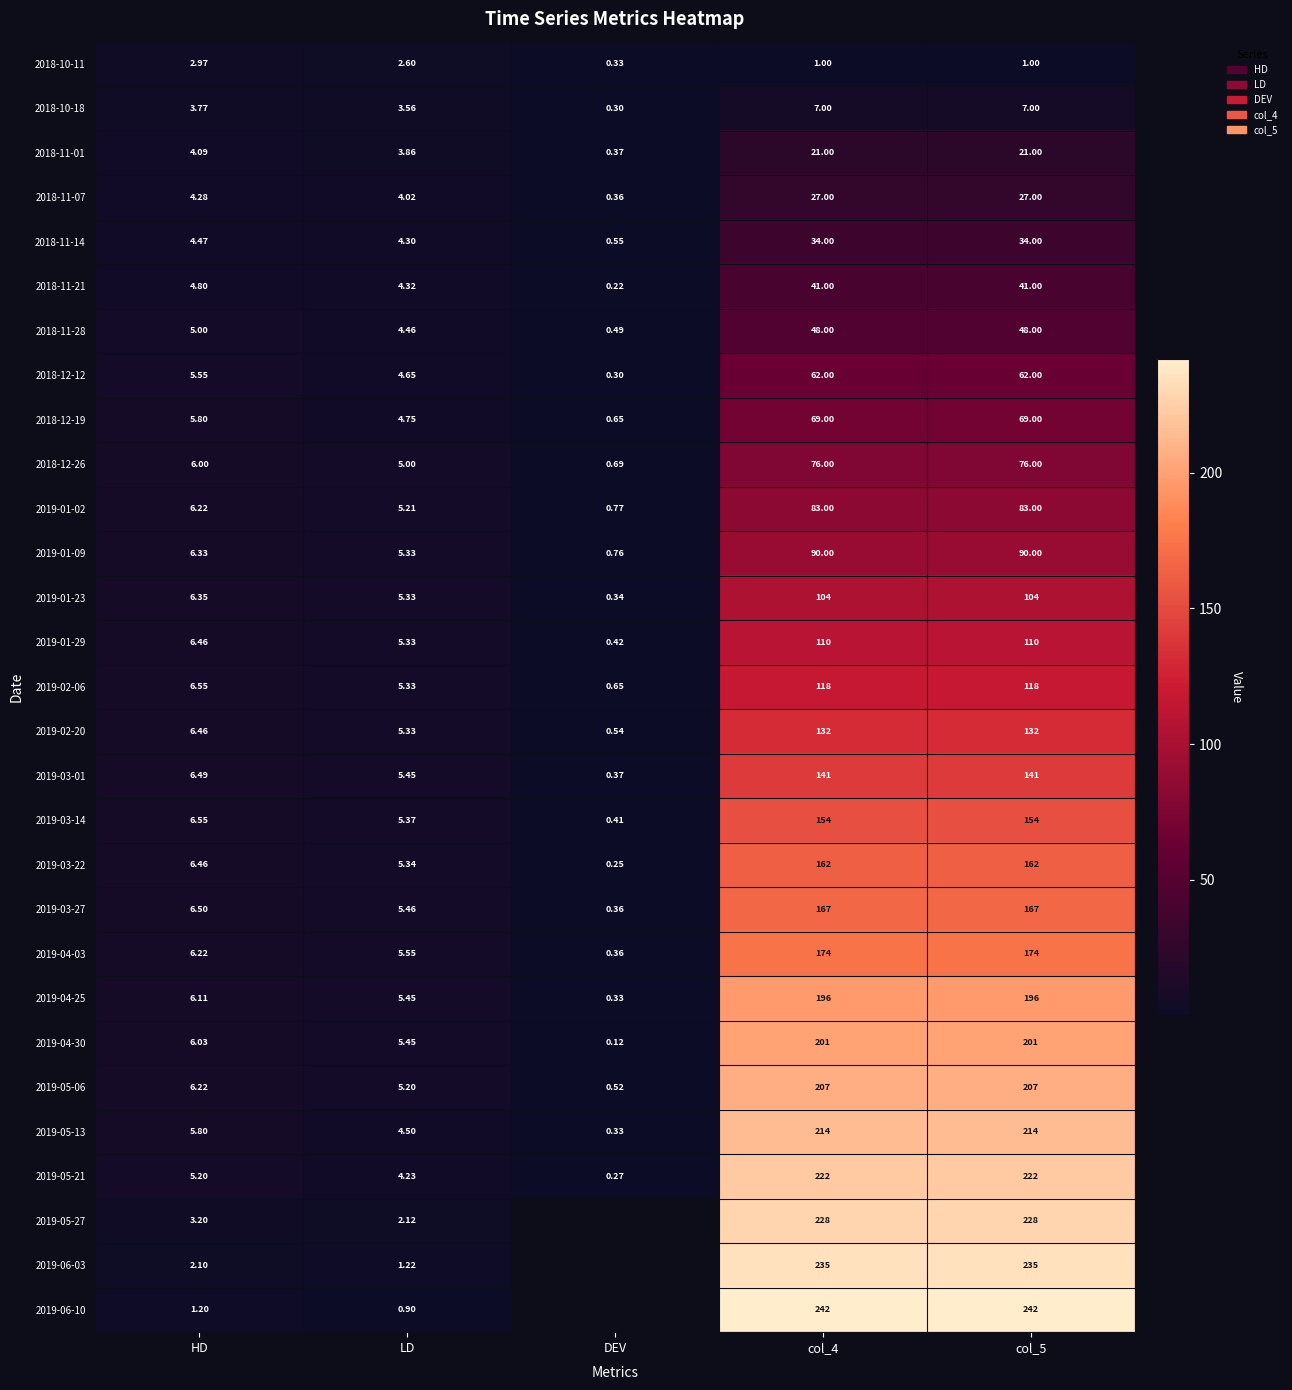

The 2019-04-03 series shows 253.0 at col_5. True or false?

False